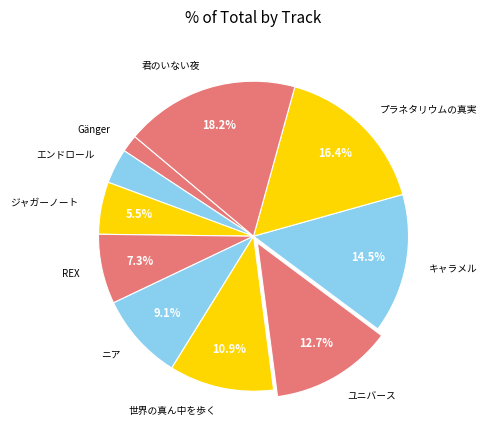

To the nearest percent, what is the difference between the largest and smallest slice percentages?

16%